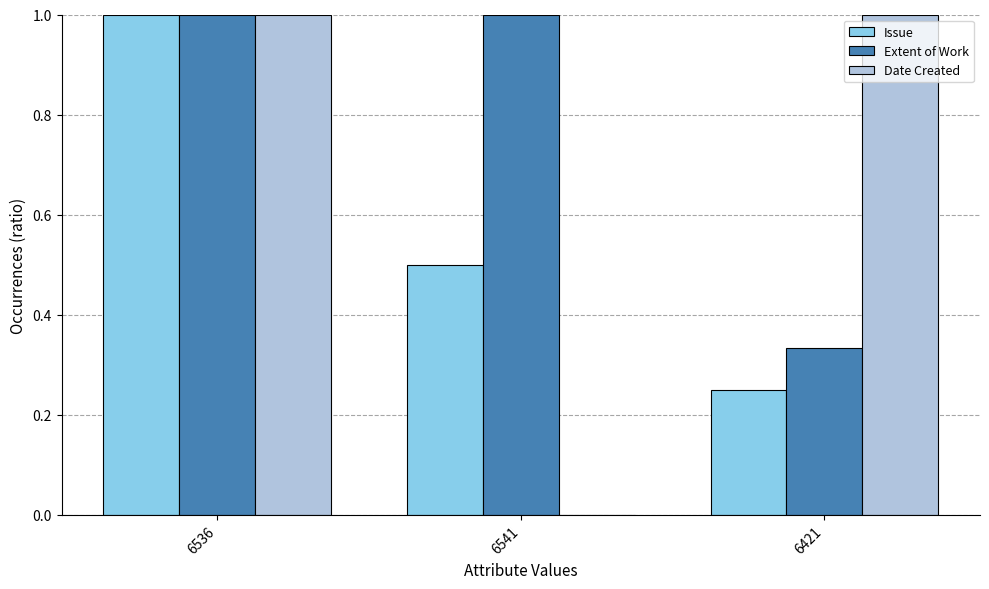

What is the highest value of the Extent of Work series?

1.0